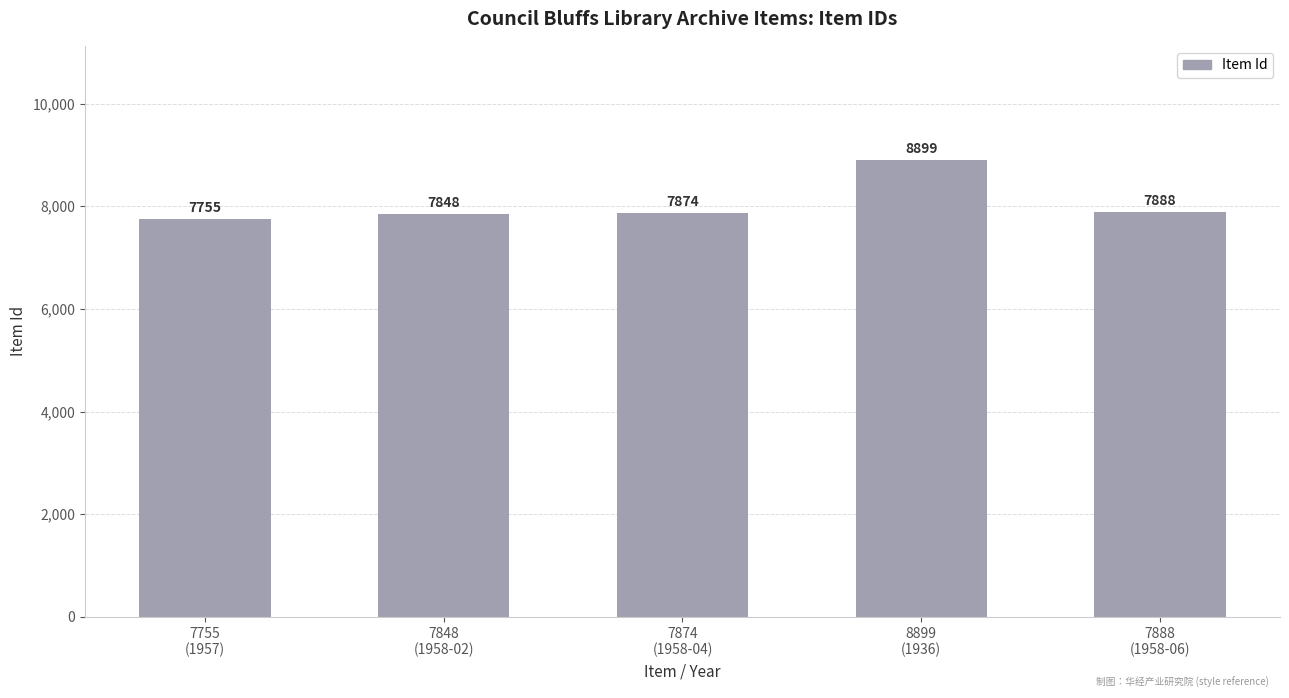

List the labels in order of value, largest first.

8899
(1936), 7888
(1958-06), 7874
(1958-04), 7848
(1958-02), 7755
(1957)